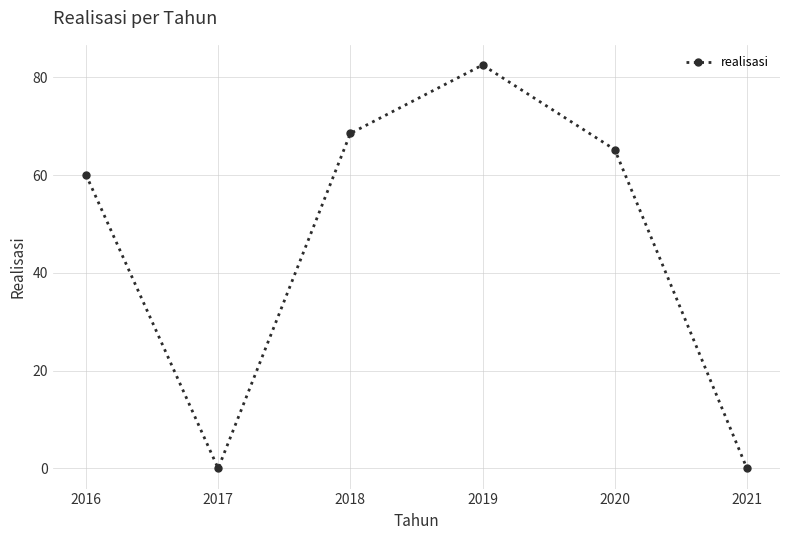

What is the change in value from 2018 to 2021?

-68.5